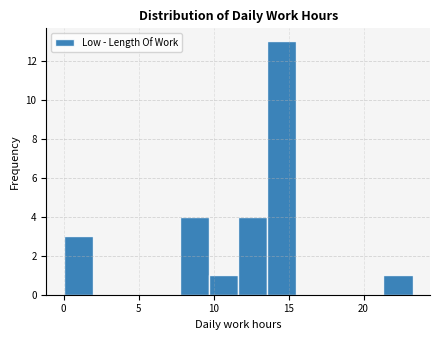

Around what value on the x-axis is the tallest bar? Give the approximate position of its centre, as read against the axis.

14.5